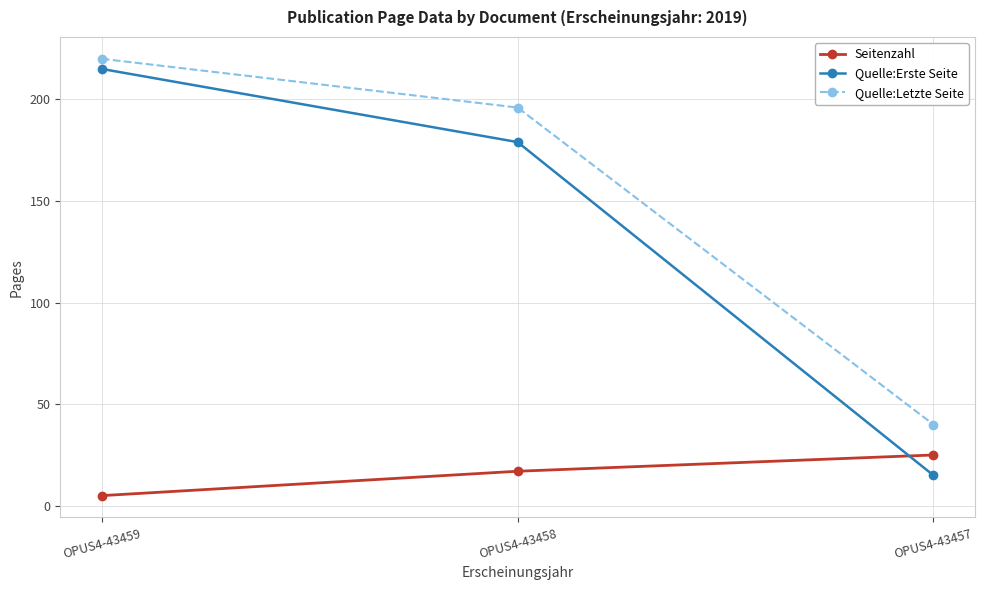

Where is Quelle:Letzte Seite nearest to the value 130?

OPUS4-43458